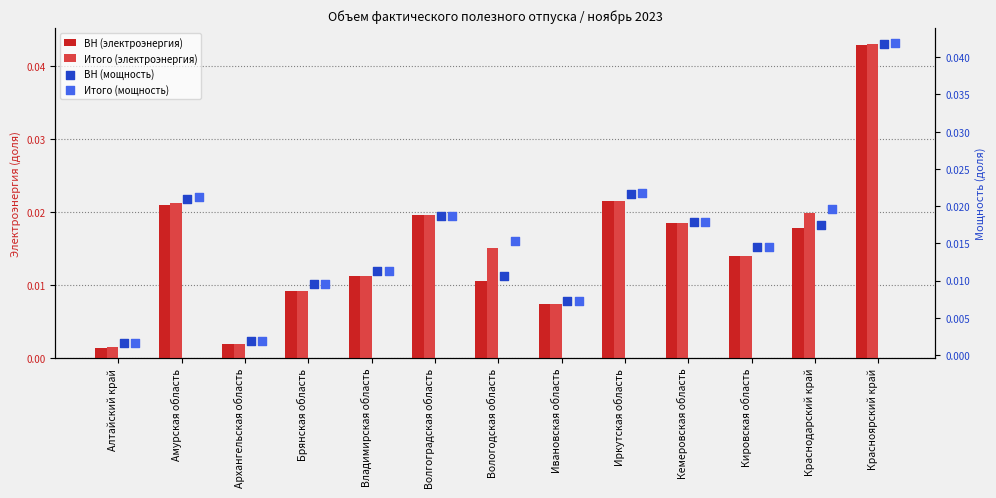

What are all the series names shown in the legend?

ВН (электроэнергия), Итого (электроэнергия), ВН (мощность), Итого (мощность)